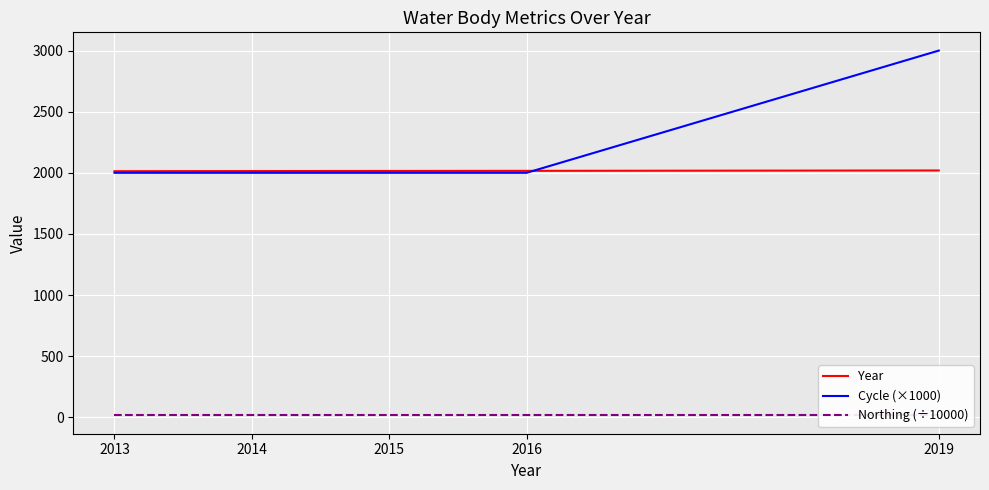

What is the maximum value for Northing (÷10000)?

14.4